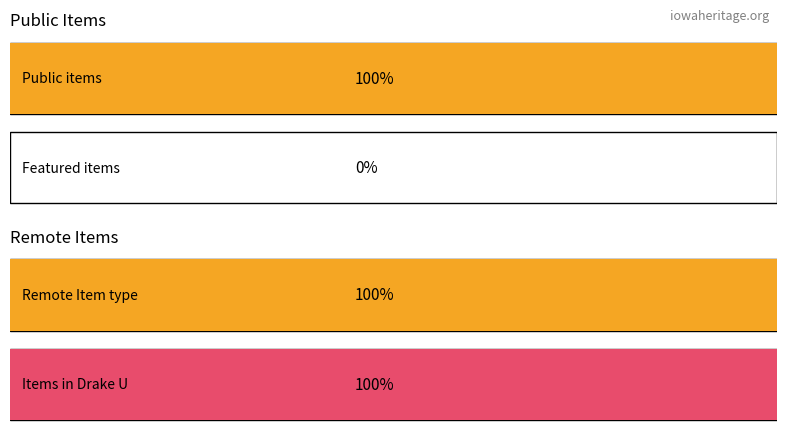

Does the chart contain stacked bars?

No